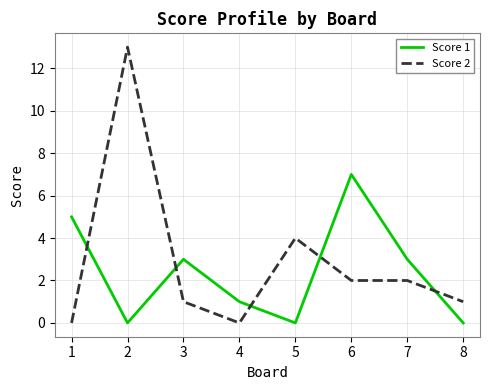

The Score 2 series shows -6 at 1. True or false?

False